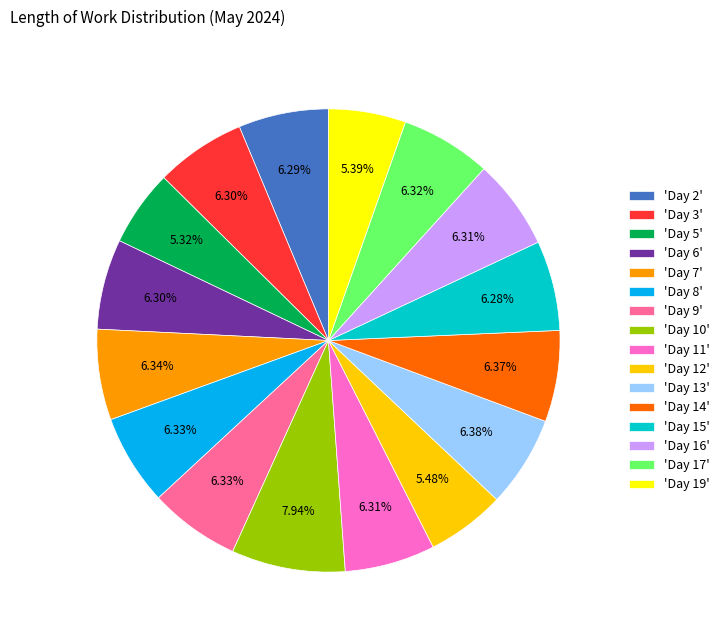

How many segments does this pie chart have?

16